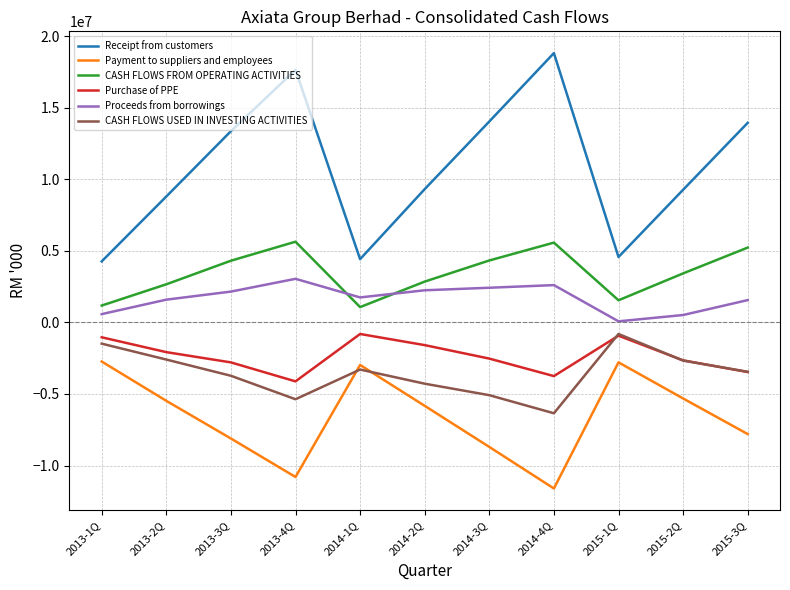

True or false: Payment to suppliers and employees and CASH FLOWS USED IN INVESTING ACTIVITIES cross at least once.

True